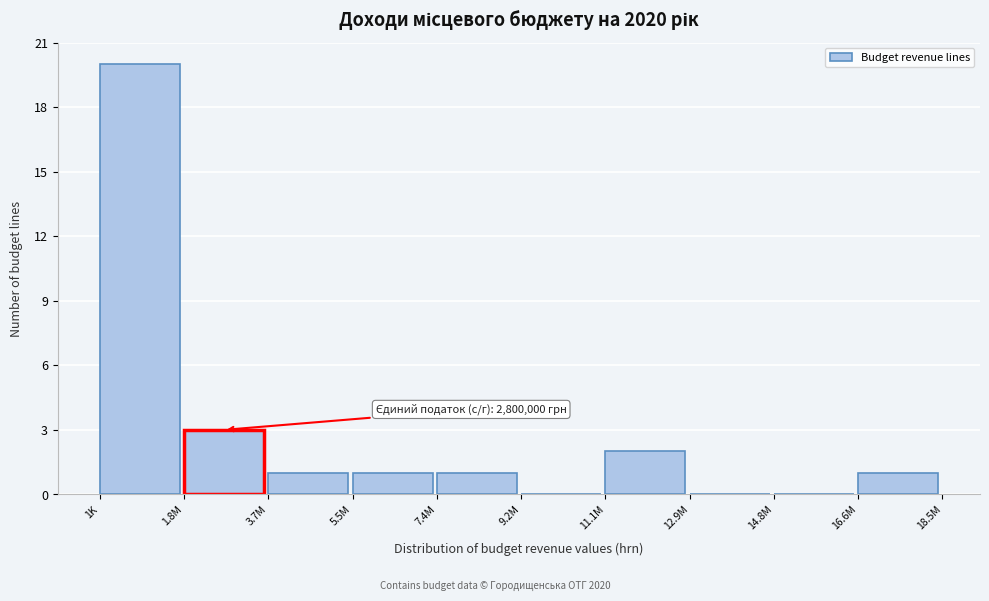

Reading left to right, list all the values displayed in this chart.

1K=20	1.8M=3	3.7M=1	5.5M=1	7.4M=1	9.2M=0	11.1M=2	12.9M=0	14.8M=0	16.6M=1